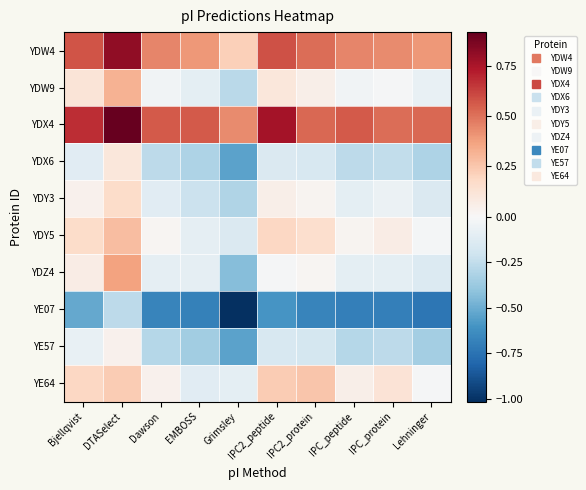

Reading left to right, transcribe all the data shown in this chart.

YDW4: Bjellqvist=0.6	DTASelect=0.8	Dawson=0.4	EMBOSS=0.4	Grimsley=0.2	IPC2_peptide=0.6	IPC2_protein=0.5	IPC_peptide=0.4	IPC_protein=0.4	Lehninger=0.4
YDW9: Bjellqvist=0.1	DTASelect=0.3	Dawson=-0.0	EMBOSS=-0.1	Grimsley=-0.3	IPC2_peptide=0.1	IPC2_protein=0.1	IPC_peptide=-0.0	IPC_protein=-0.0	Lehninger=-0.1
YDX4: Bjellqvist=0.7	DTASelect=0.9	Dawson=0.6	EMBOSS=0.6	Grimsley=0.4	IPC2_peptide=0.8	IPC2_protein=0.5	IPC_peptide=0.6	IPC_protein=0.5	Lehninger=0.5
YDX6: Bjellqvist=-0.1	DTASelect=0.1	Dawson=-0.3	EMBOSS=-0.3	Grimsley=-0.5	IPC2_peptide=-0.2	IPC2_protein=-0.2	IPC_peptide=-0.3	IPC_protein=-0.3	Lehninger=-0.3
YDY3: Bjellqvist=0.0	DTASelect=0.2	Dawson=-0.1	EMBOSS=-0.2	Grimsley=-0.3	IPC2_peptide=0.1	IPC2_protein=0.0	IPC_peptide=-0.1	IPC_protein=-0.1	Lehninger=-0.2
YDY5: Bjellqvist=0.2	DTASelect=0.3	Dawson=0.0	EMBOSS=-0.1	Grimsley=-0.2	IPC2_peptide=0.2	IPC2_protein=0.2	IPC_peptide=0.0	IPC_protein=0.1	Lehninger=-0.0
YDZ4: Bjellqvist=0.1	DTASelect=0.4	Dawson=-0.1	EMBOSS=-0.1	Grimsley=-0.4	IPC2_peptide=-0.0	IPC2_protein=0.0	IPC_peptide=-0.1	IPC_protein=-0.1	Lehninger=-0.1
YE07: Bjellqvist=-0.5	DTASelect=-0.3	Dawson=-0.7	EMBOSS=-0.7	Grimsley=-1.0	IPC2_peptide=-0.6	IPC2_protein=-0.7	IPC_peptide=-0.7	IPC_protein=-0.7	Lehninger=-0.7
YE57: Bjellqvist=-0.1	DTASelect=0.0	Dawson=-0.3	EMBOSS=-0.4	Grimsley=-0.5	IPC2_peptide=-0.2	IPC2_protein=-0.2	IPC_peptide=-0.3	IPC_protein=-0.3	Lehninger=-0.3
YE64: Bjellqvist=0.2	DTASelect=0.2	Dawson=0.0	EMBOSS=-0.1	Grimsley=-0.1	IPC2_peptide=0.2	IPC2_protein=0.3	IPC_peptide=0.1	IPC_protein=0.1	Lehninger=-0.0